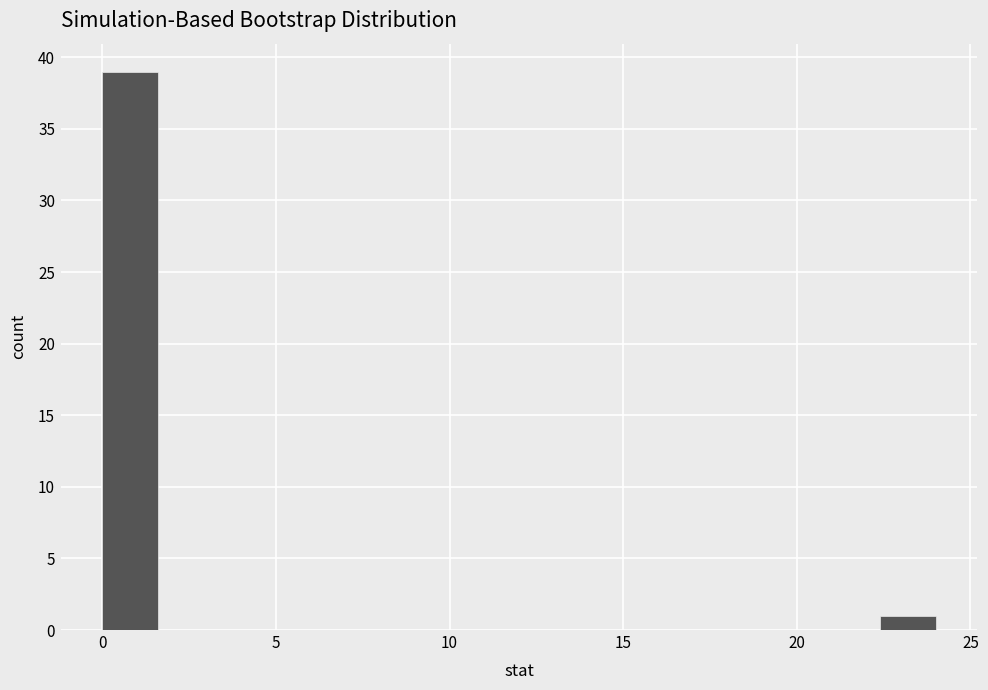

Read against the x-axis, roughly where is the centre of the tallest bar?

1.0